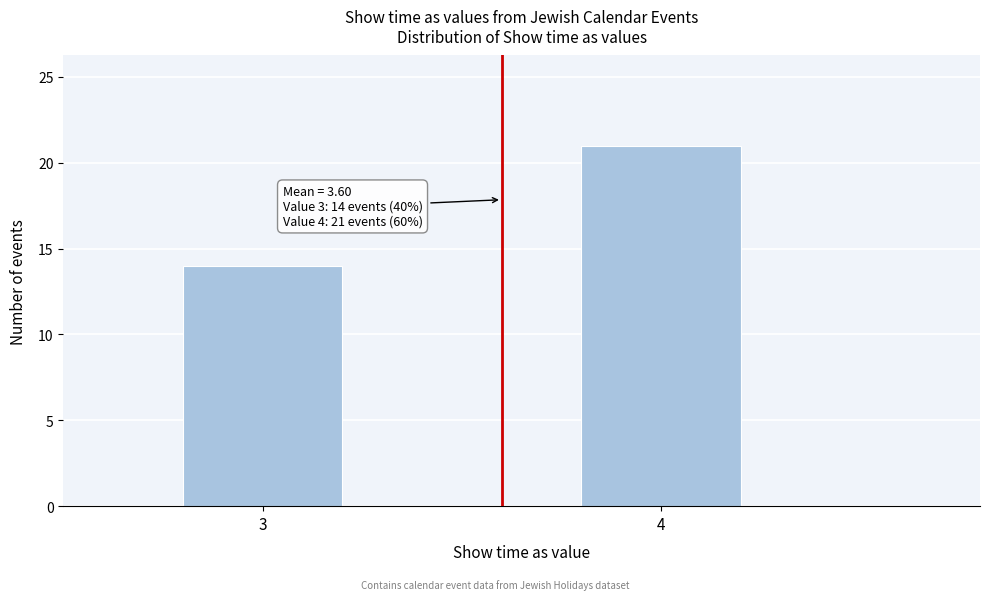

Reading left to right, list all the values displayed in this chart.

3=14	4=21